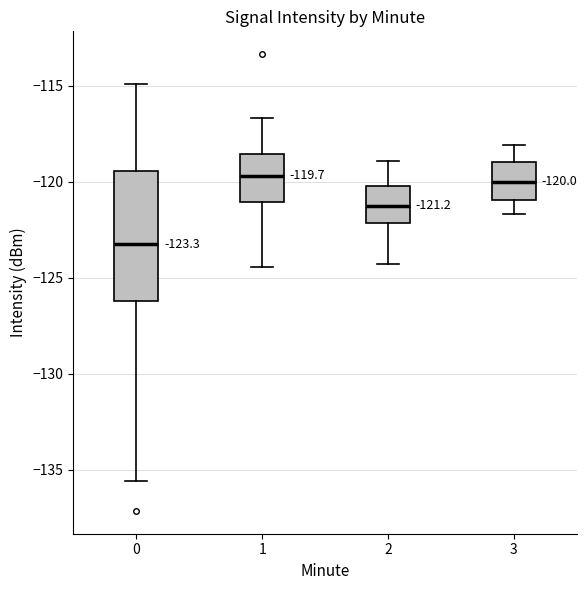

Which box is the tallest, from its lower edge to its upper edge?

0